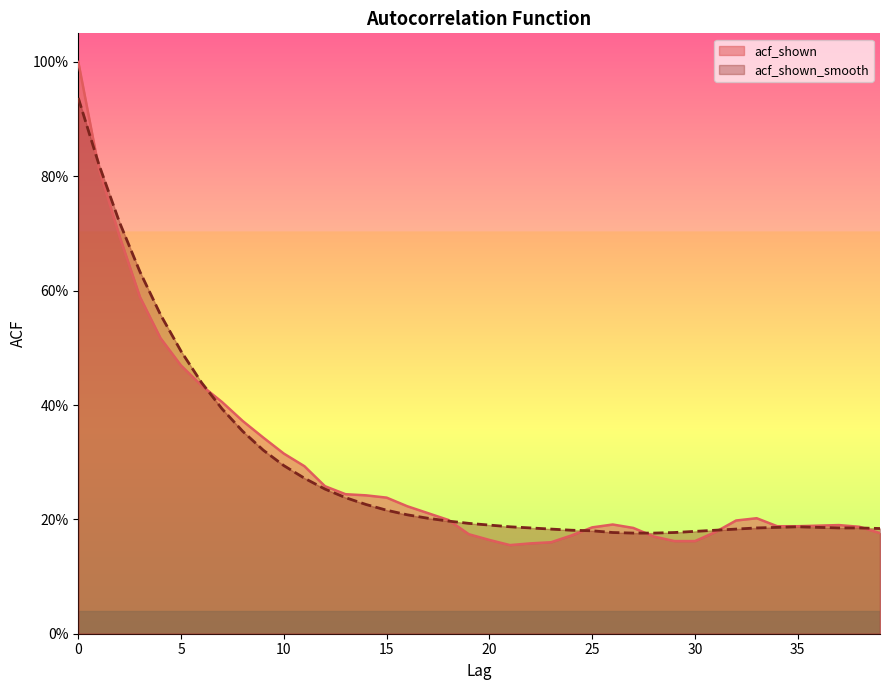

Which series has the widest spread of values?

acf_shown